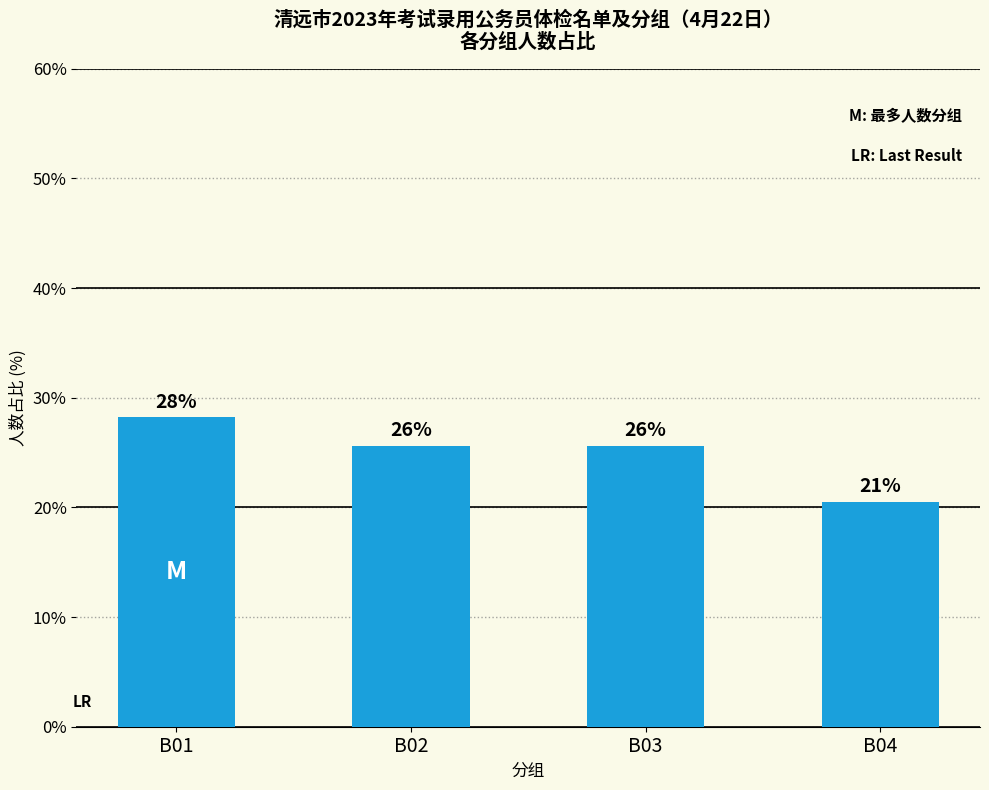

How many bars are there in total?

4